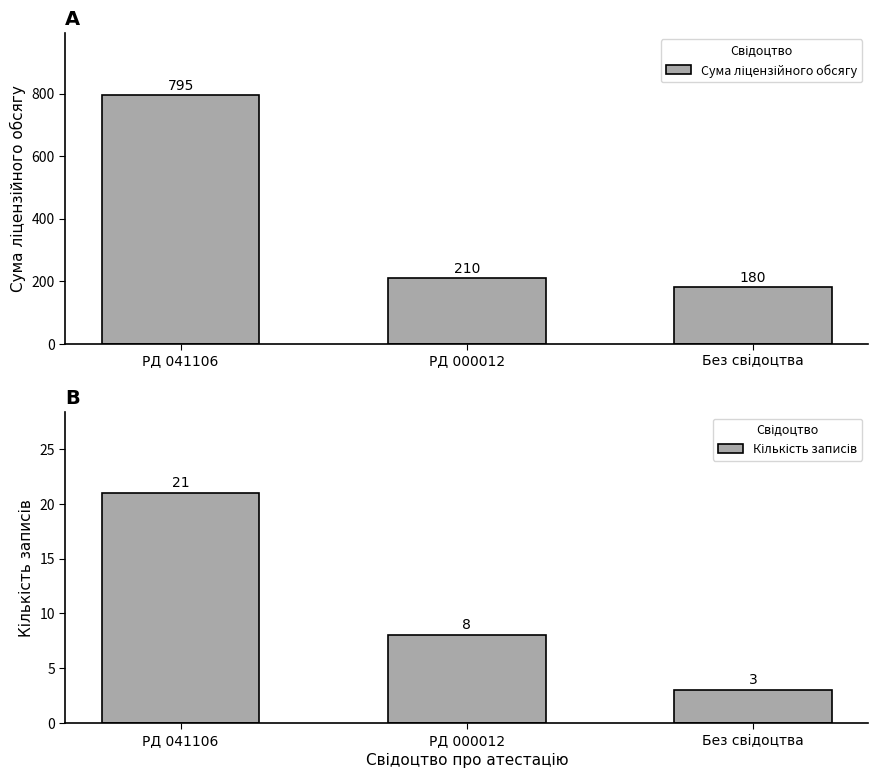

Rank the series at Без свідоцтва from lowest to highest value.

Кількість записів, Сума ліцензійного обсягу